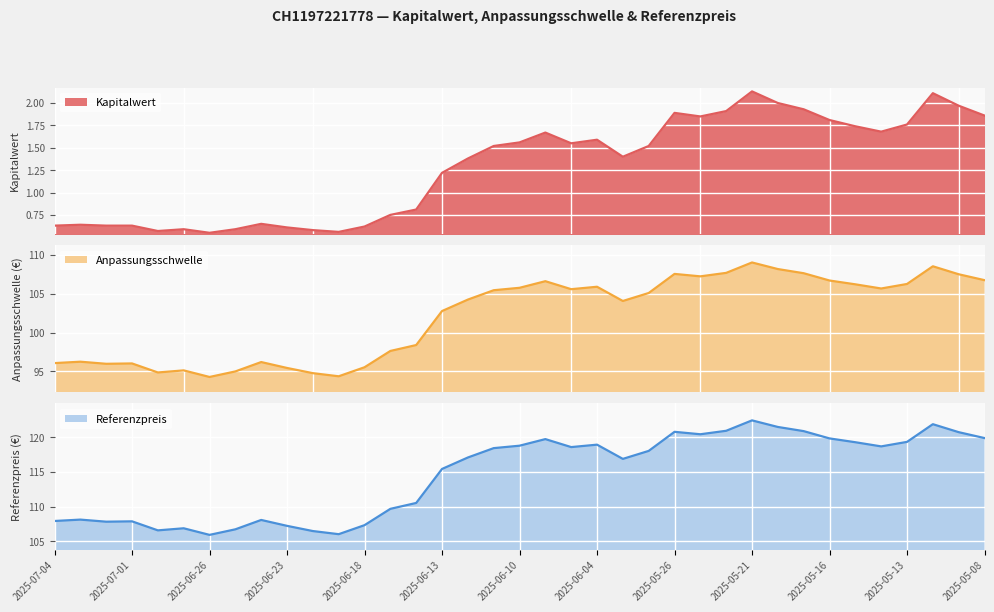

Where is the first local minimum for Anpassungsschwelle?

2025-07-02